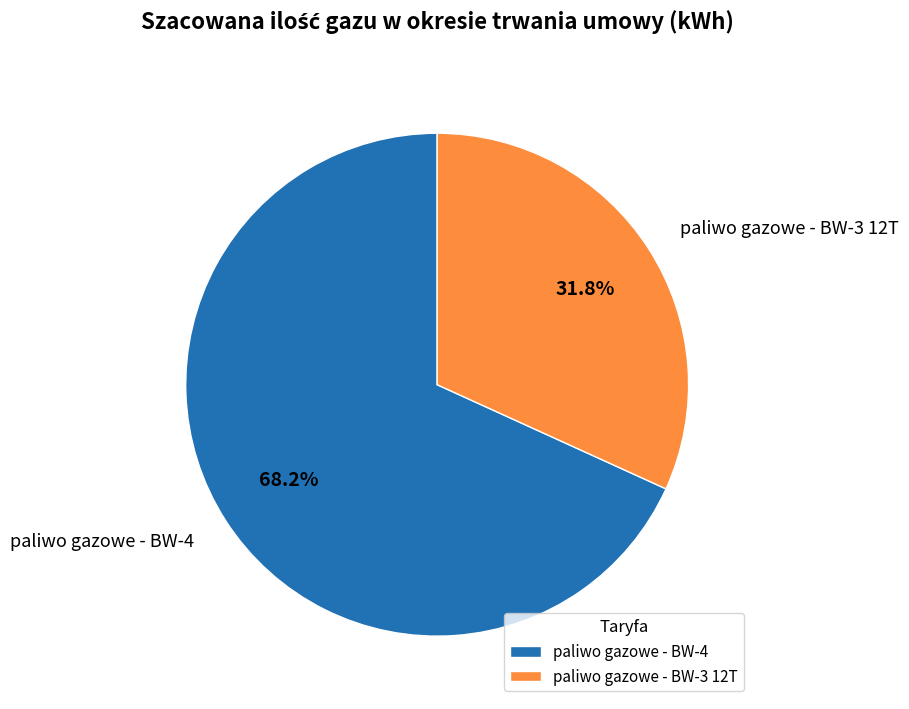

True or false: paliwo gazowe - BW-4 accounts for 68% of the total.

True